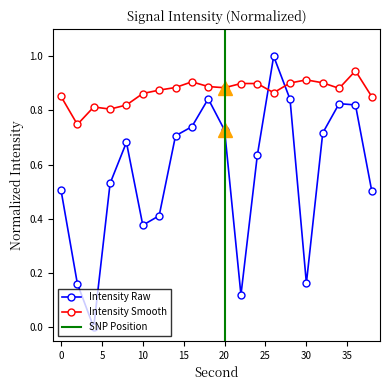

What is the change in value from 4 to 12?

+0.4